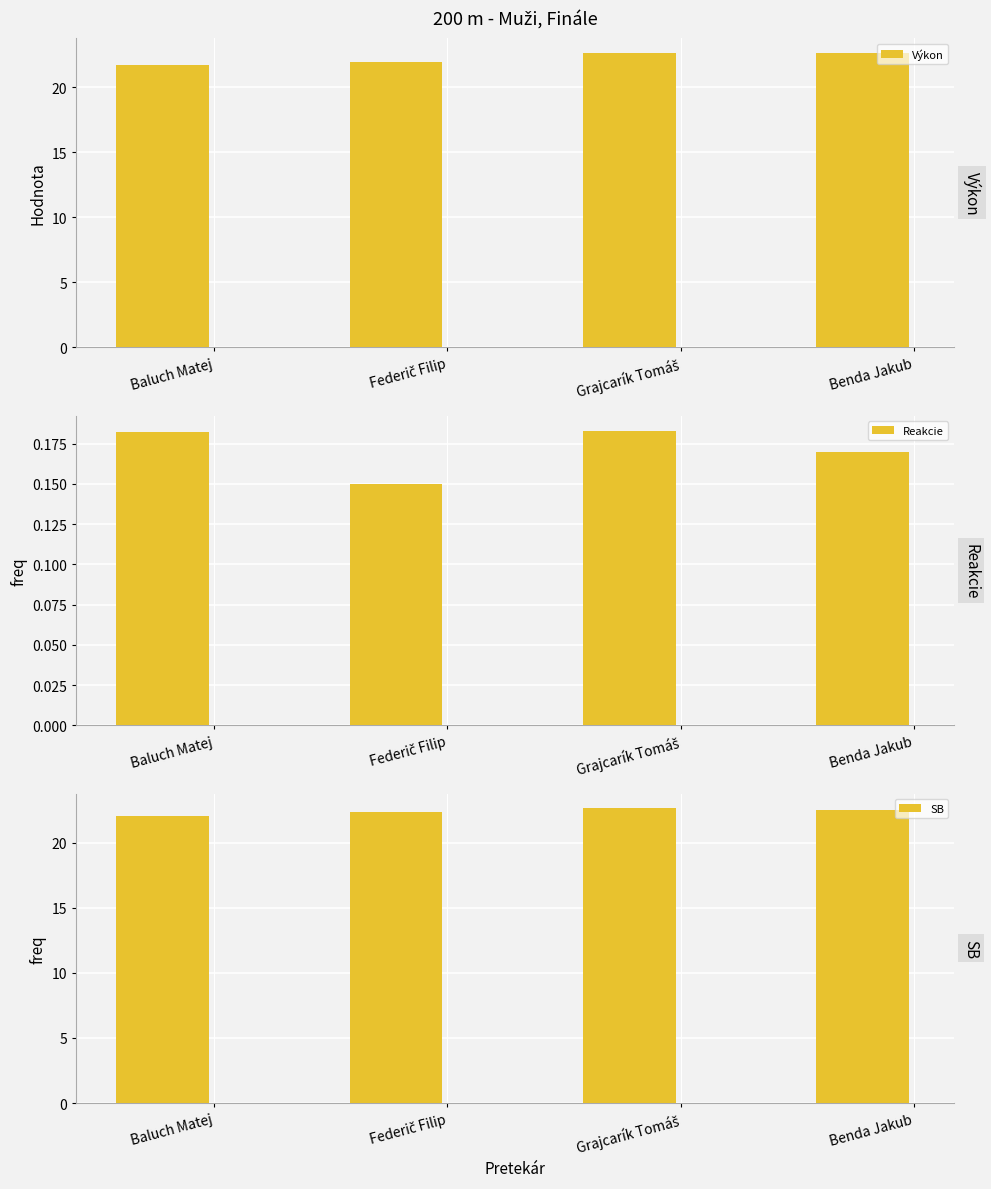

How many distinct data groups are displayed?

3